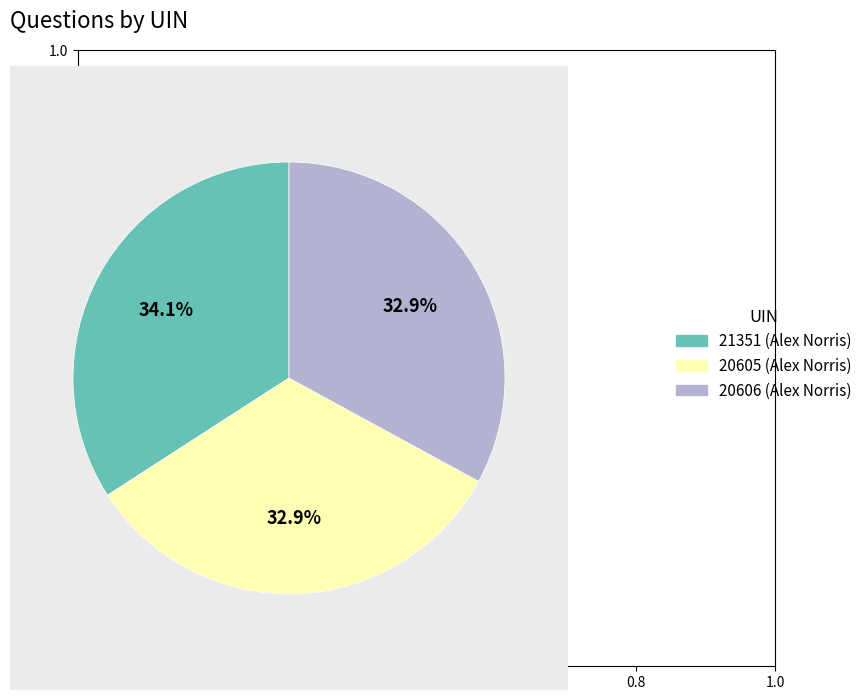

Is it true that 20605 (Alex Norris) is 33% of the pie?

True